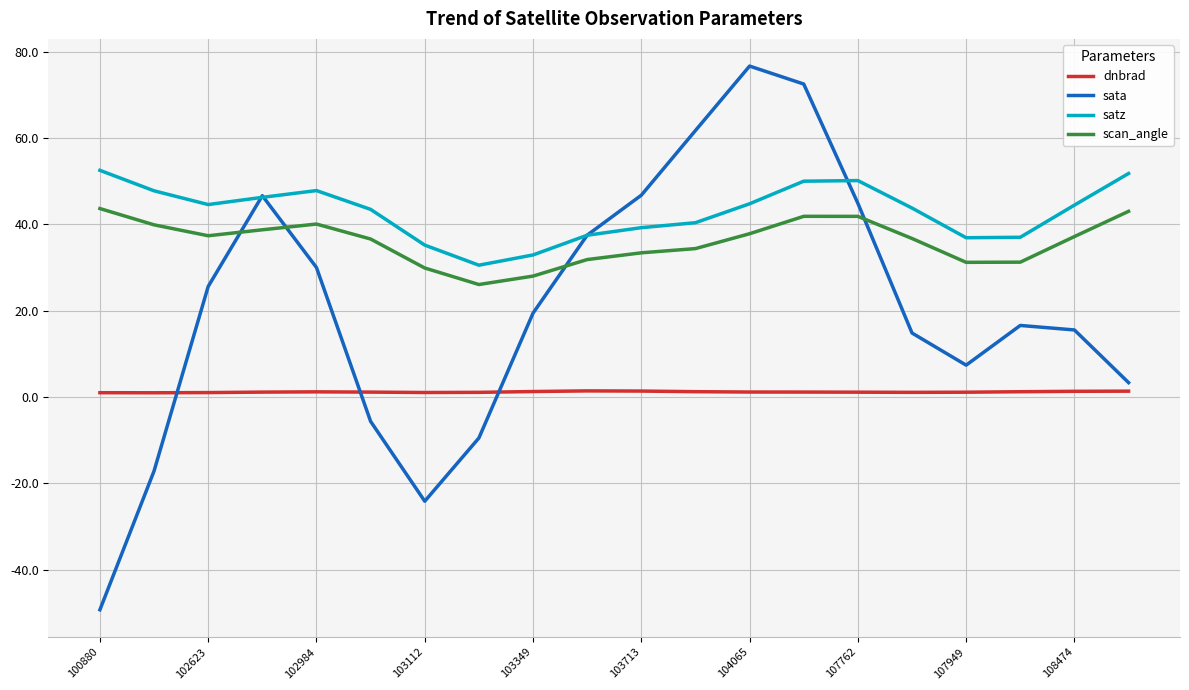

What are all the series names shown in the legend?

dnbrad, sata, satz, scan_angle